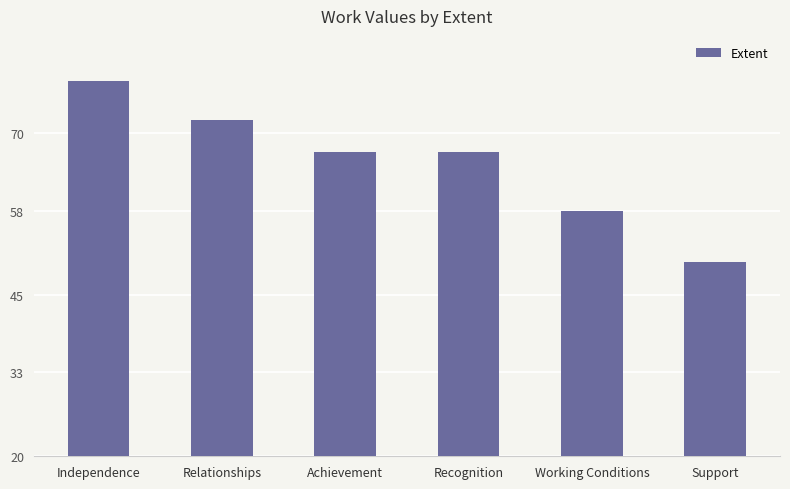

Is it true that the value at Recognition is 67?

True